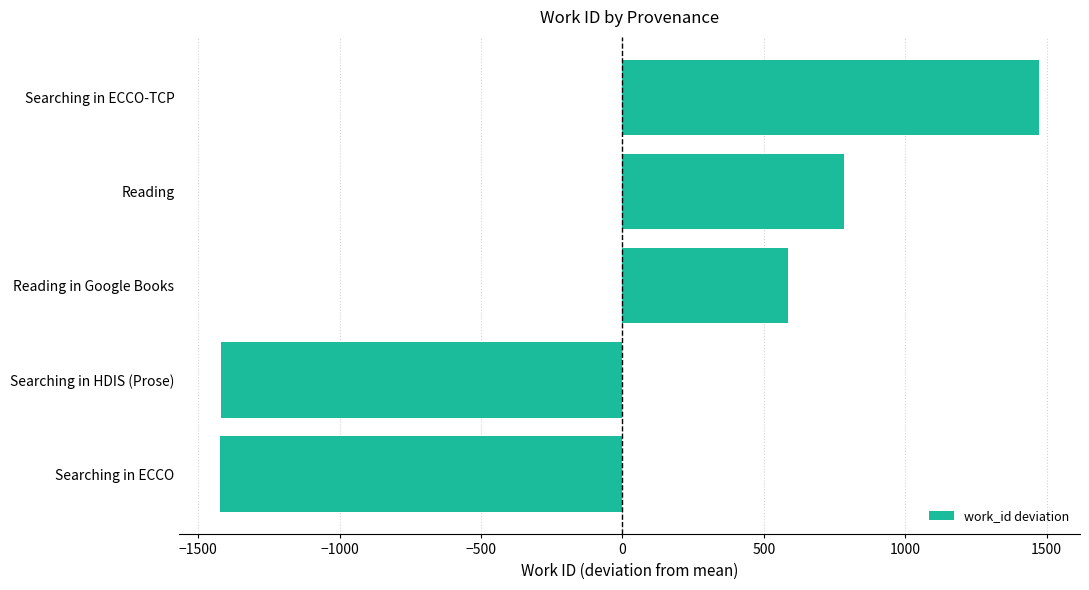

What is the smallest value displayed?

-1422.4